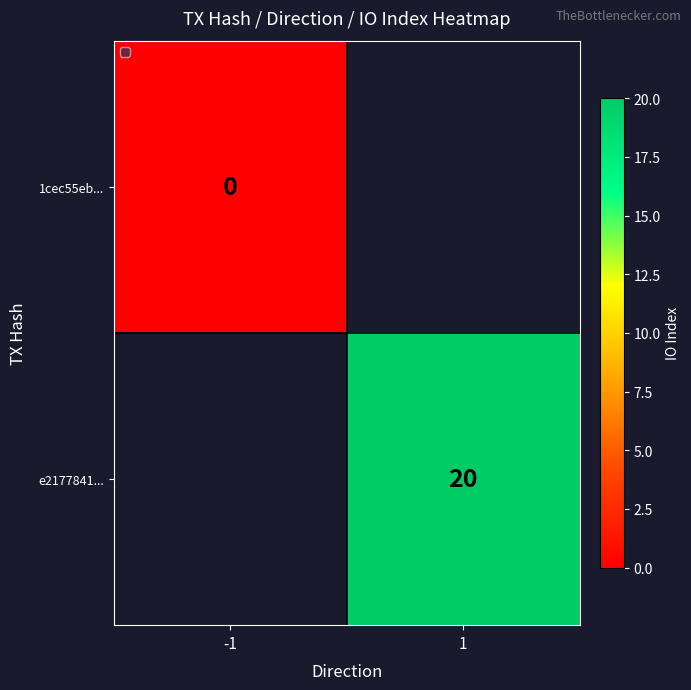

Which category has the lowest value across all series?

-1